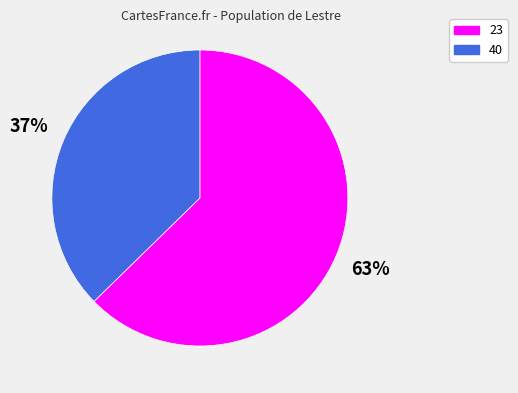

What is the largest slice in the pie chart?

23